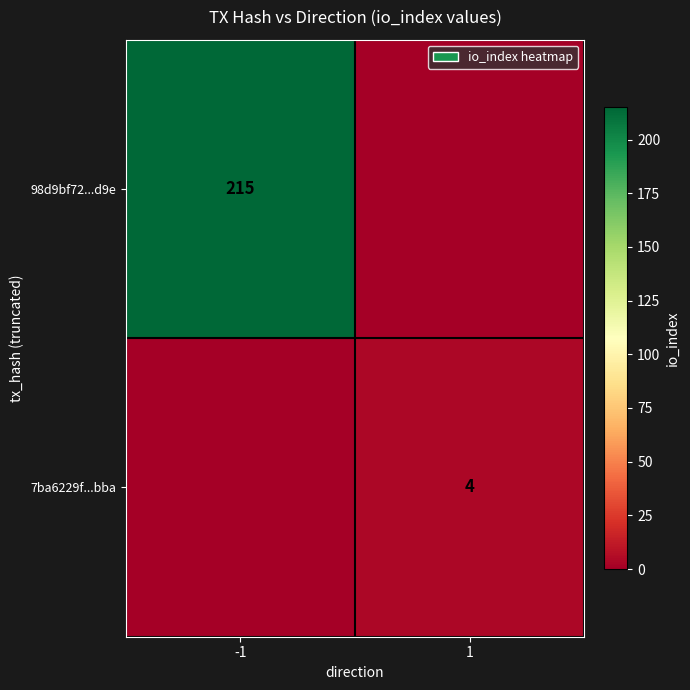

At which category does the chart reach its minimum across all series?

1